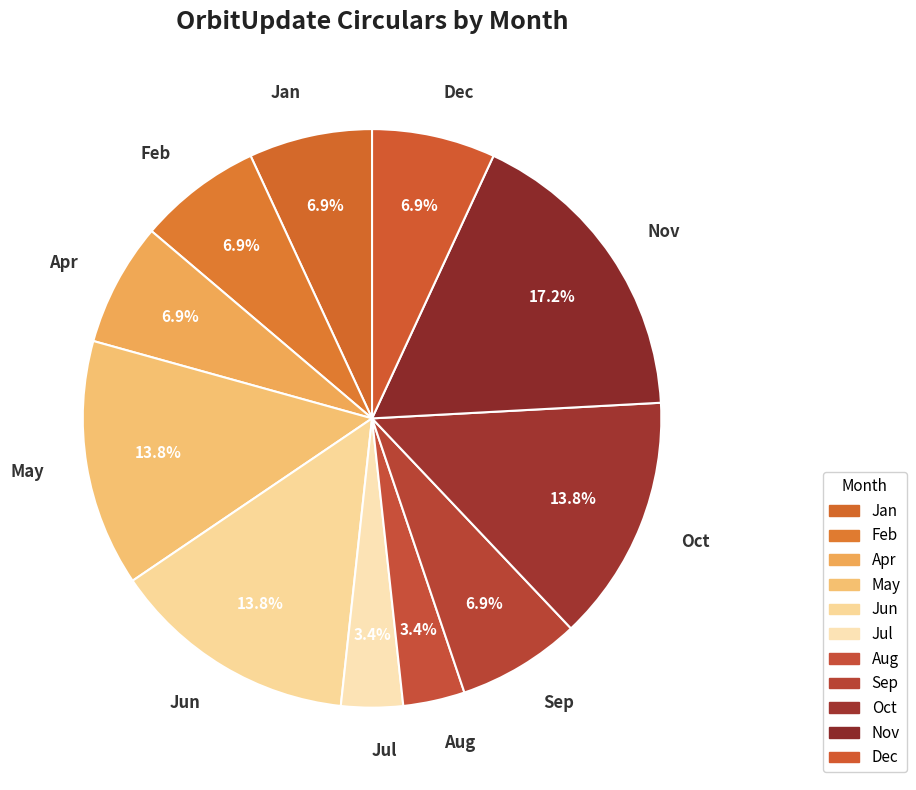

The Sep slice represents 7% of the pie. True or false?

True